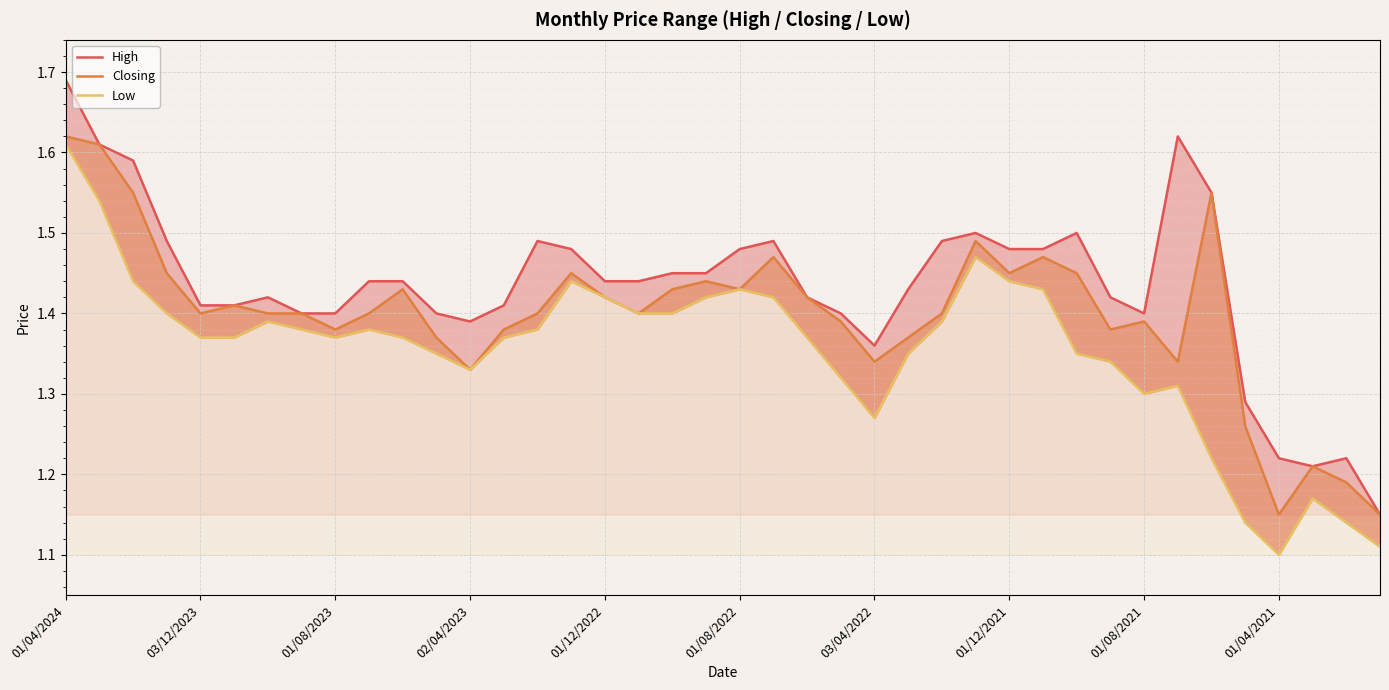

Between 30 and 37, which series saw the biggest shift?

High